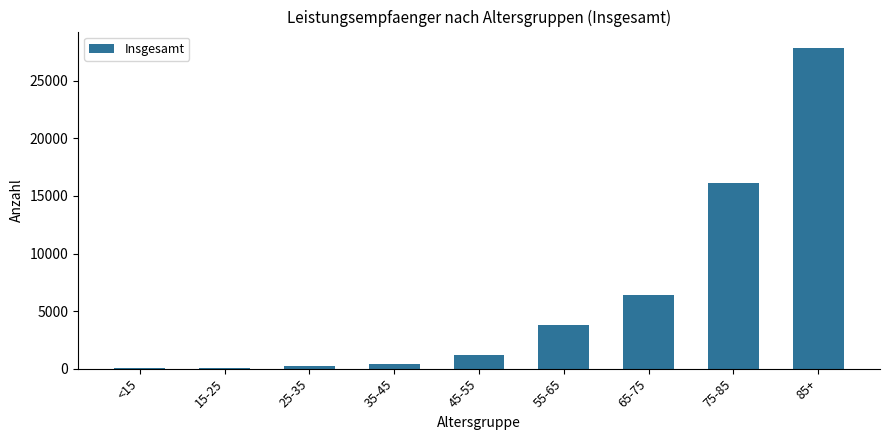

Where is the data nearest to the value 13953?

75-85